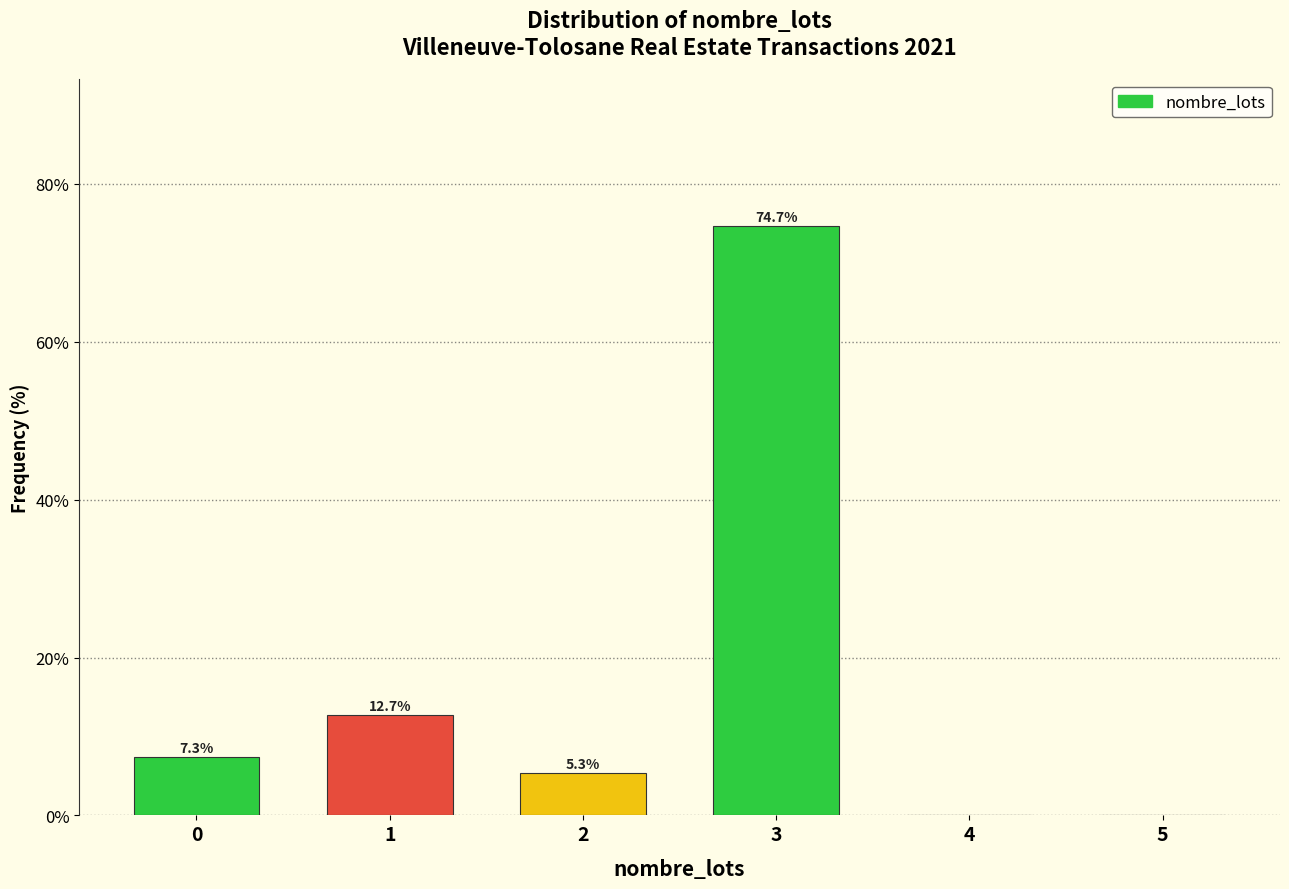

Reading right to left, transcribe all the data shown in this chart.

5=0.0	4=0.0	3=74.7	2=5.3	1=12.7	0=7.3